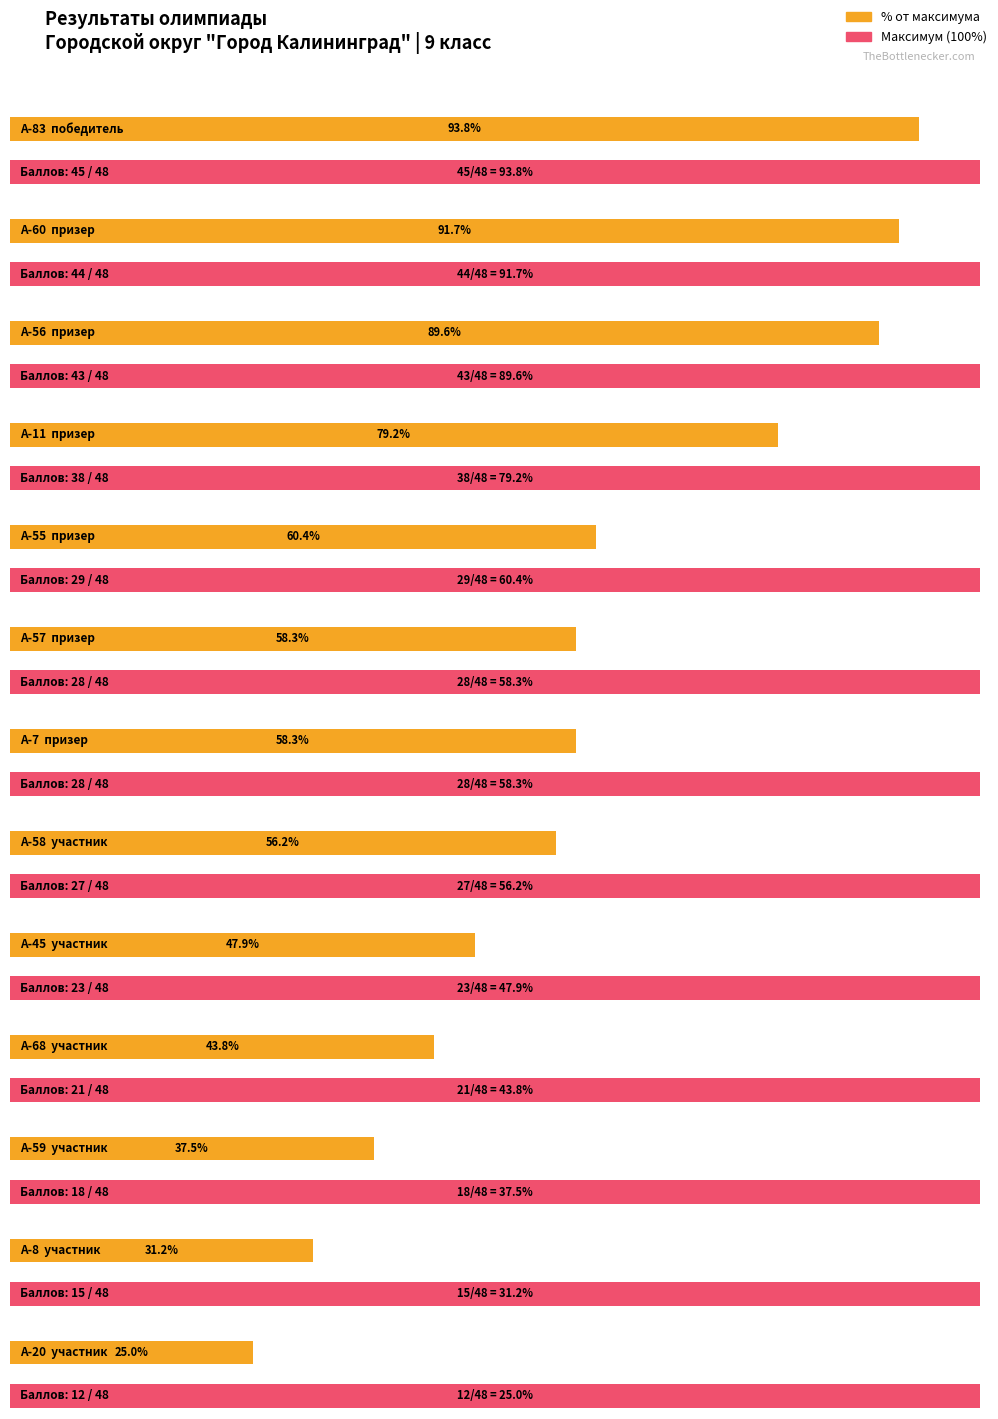

How many groups of bars are there?

13